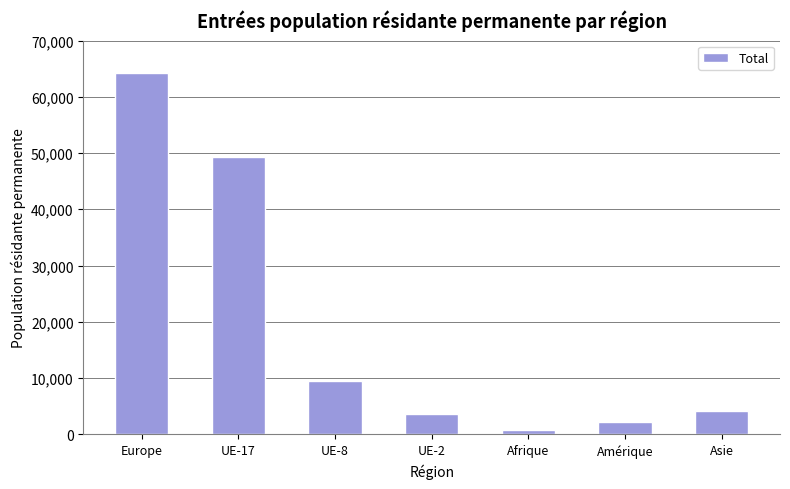

What is the label of the 2nd bar from the left?

UE-17